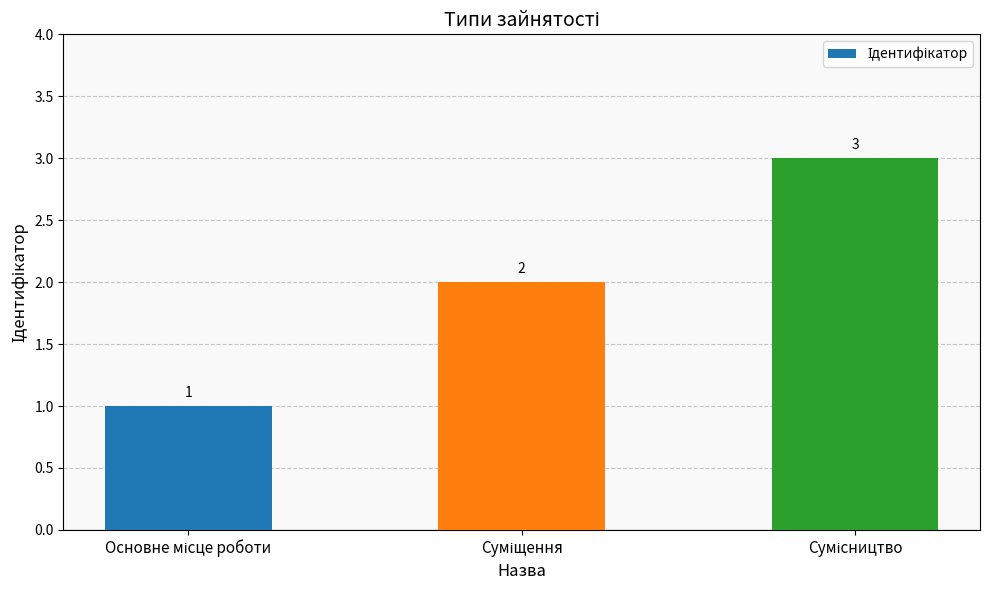

What is the difference between the second highest and minimum values?

1